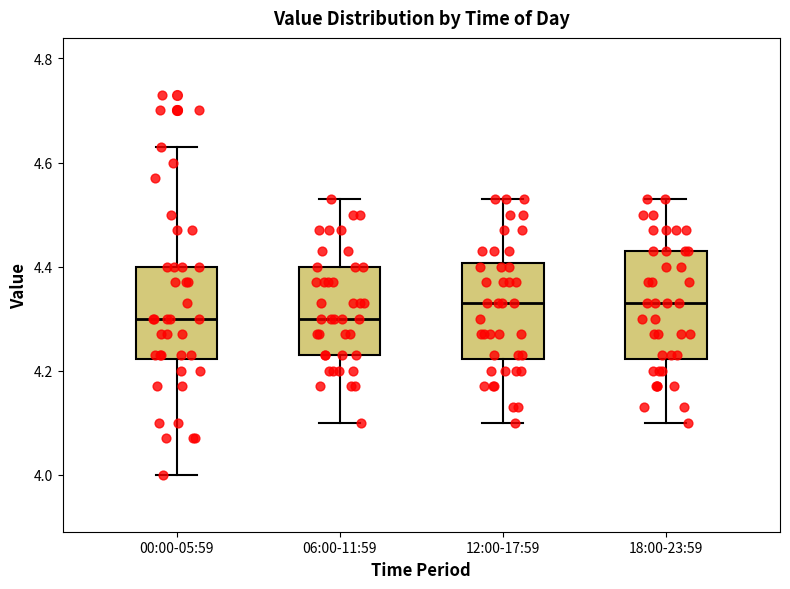

Reading left to right, transcribe this box plot: for each box, give where its median line is, the range the box spans, and where its two whiskers end, as read against the y-axis. The values are not printed on the chart, so give them approximately, as read against the axis.

00:00-05:59: median 4.30, box 4.22 to 4.40, whiskers 4.00 to 4.64
06:00-11:59: median 4.30, box 4.24 to 4.40, whiskers 4.10 to 4.54
12:00-17:59: median 4.34, box 4.22 to 4.40, whiskers 4.10 to 4.54
18:00-23:59: median 4.34, box 4.22 to 4.44, whiskers 4.10 to 4.54